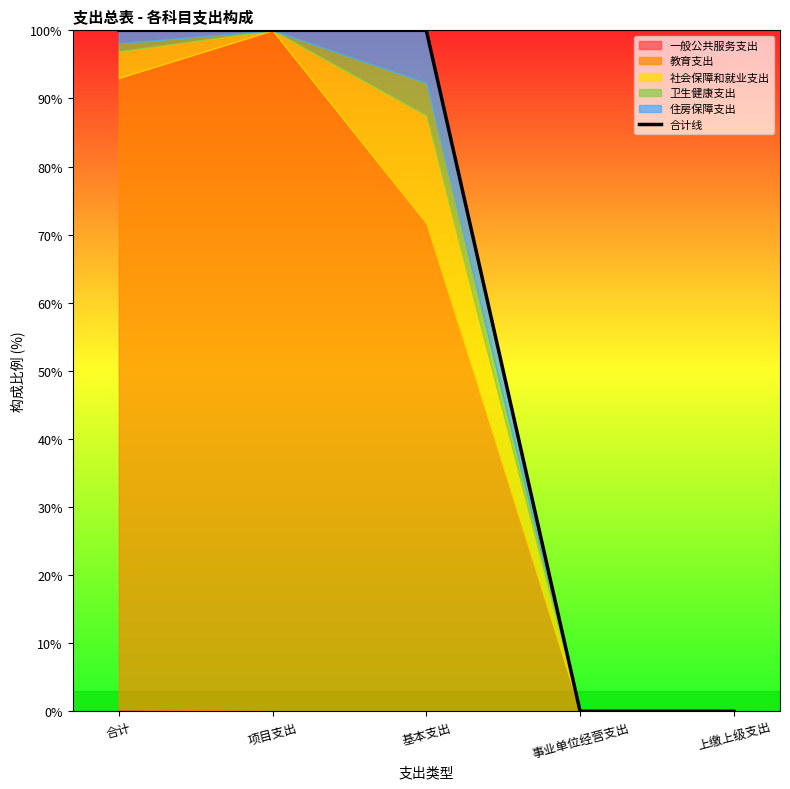

The chart shows a value of 100.0 at 基本支出. True or false?

True